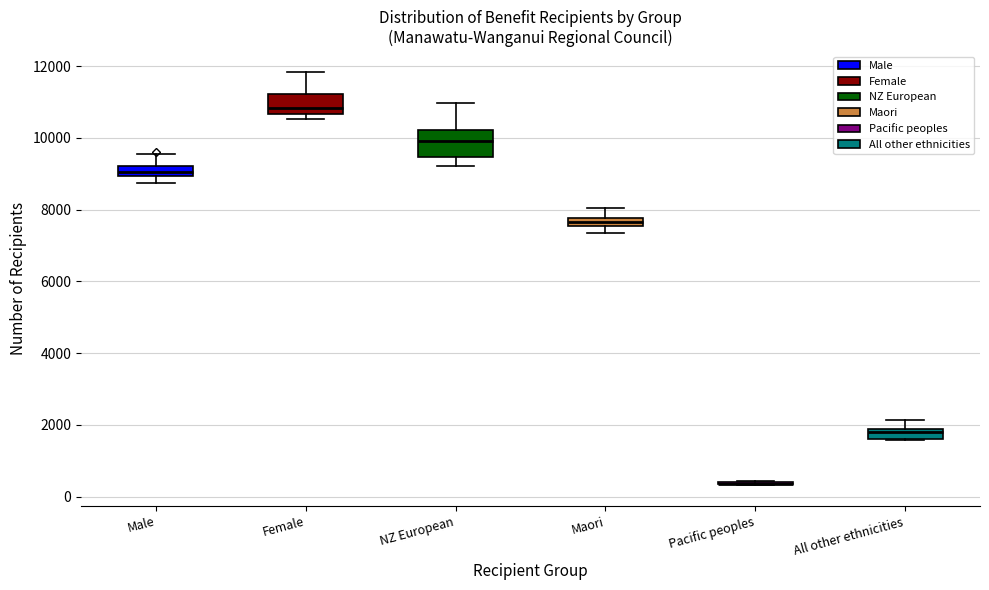

Where does the median line of the box for Female sit on the y-axis? The values are not printed on the chart, so give them approximately, as read against the axis.

10800